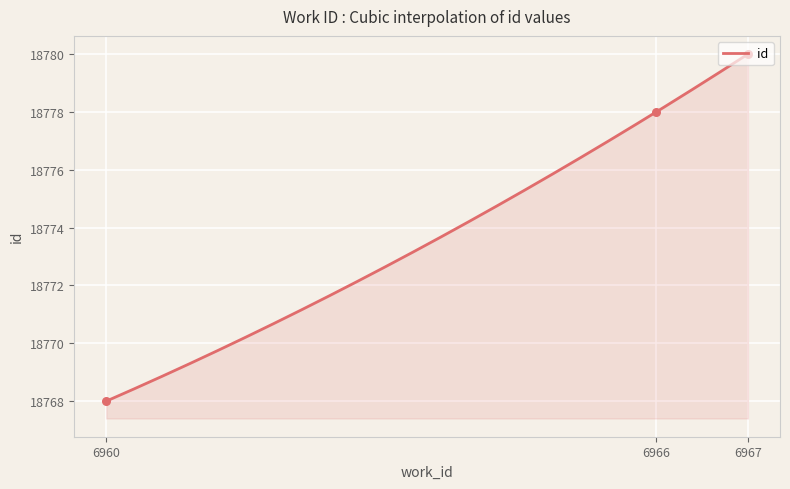

Which has a higher value, 6965 or 6965?

6965